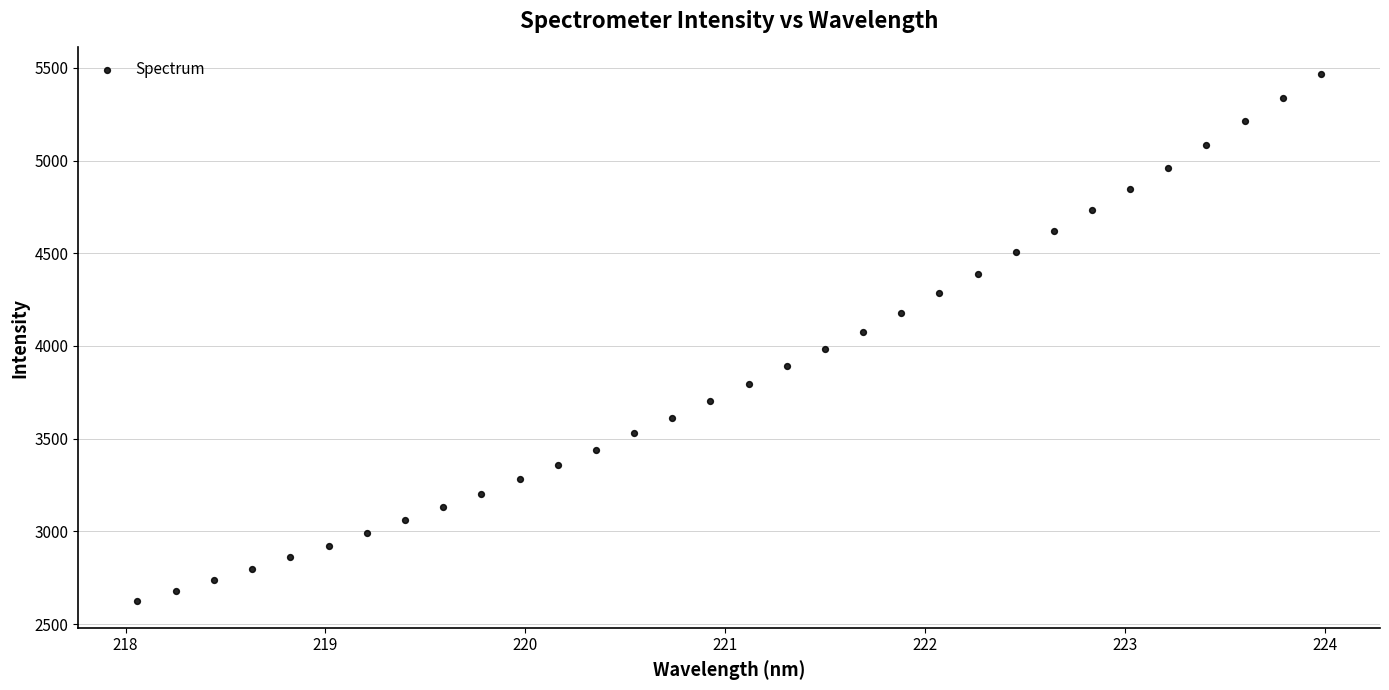

What is the range of X values (max minus min)?

5.9